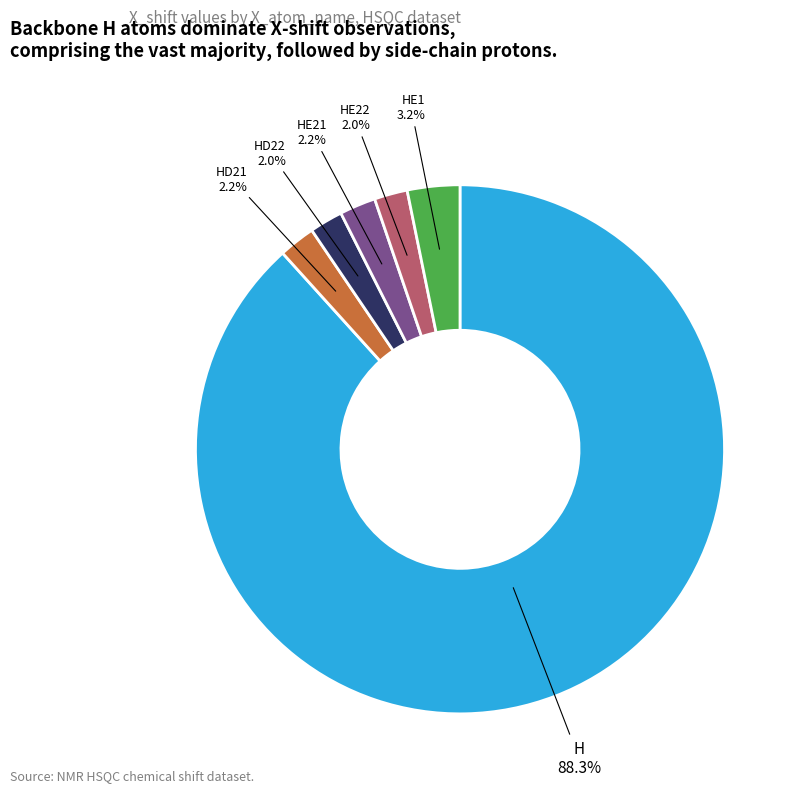

How many segments does this pie chart have?

6